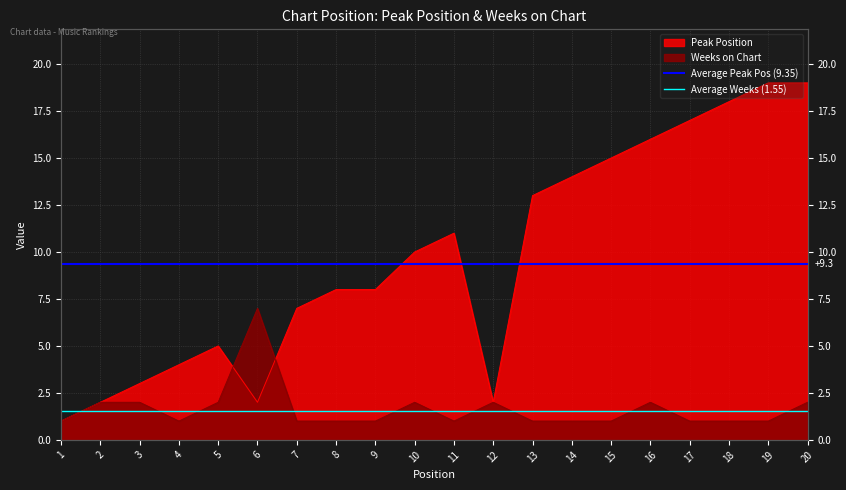

How many distinct data groups are displayed?

2